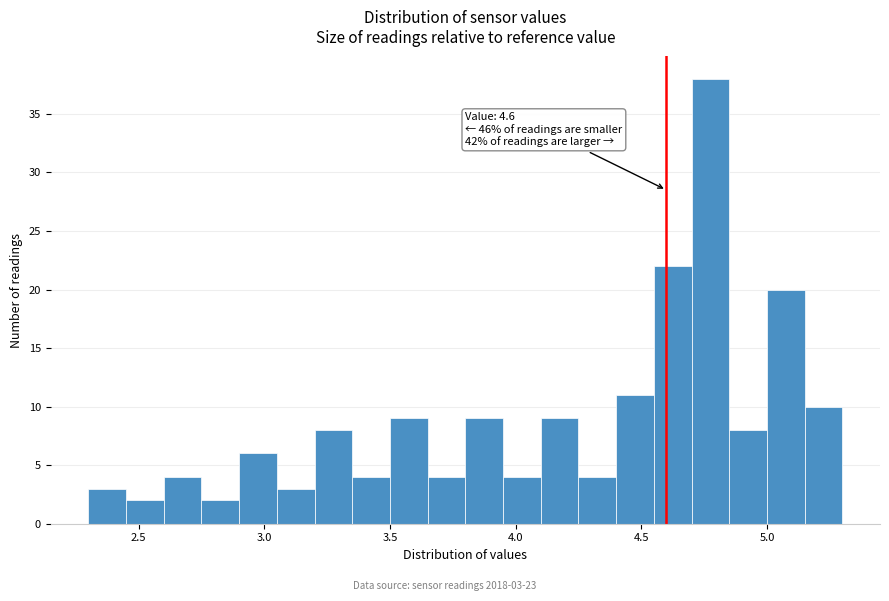

Read against the x-axis, roughly where is the centre of the tallest bar?

4.80